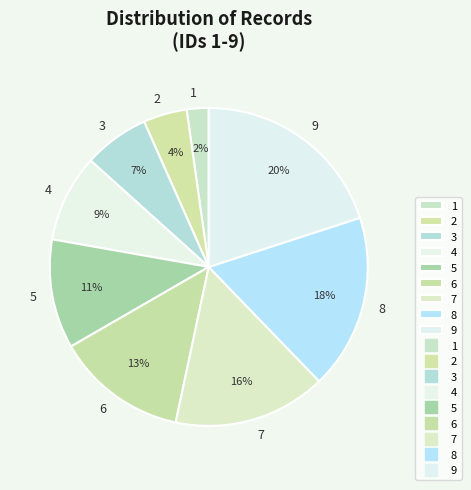

How many segments does this pie chart have?

9